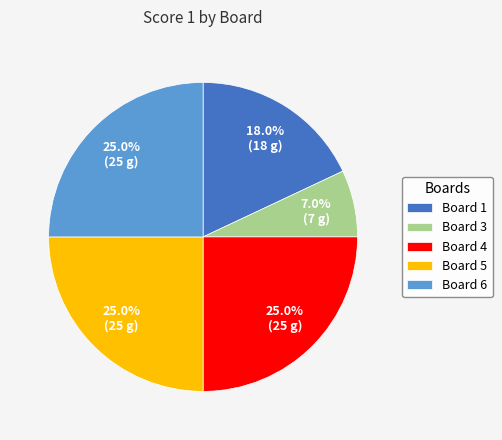

What is the ratio of the value at Board 6 to the value at Board 3?

3.6